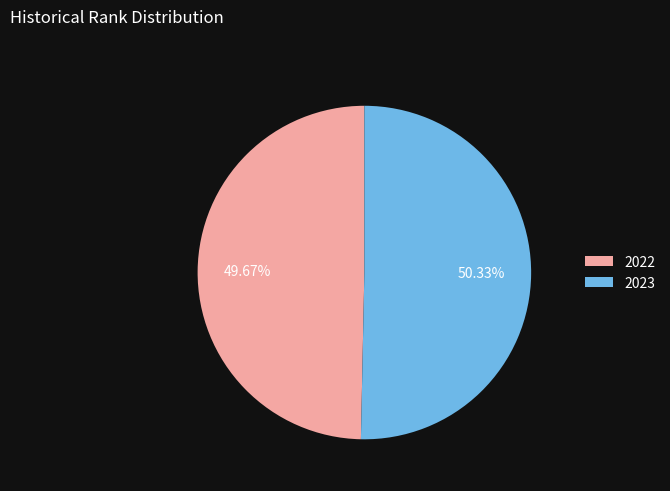

Which category has the smallest portion of the pie?

2022